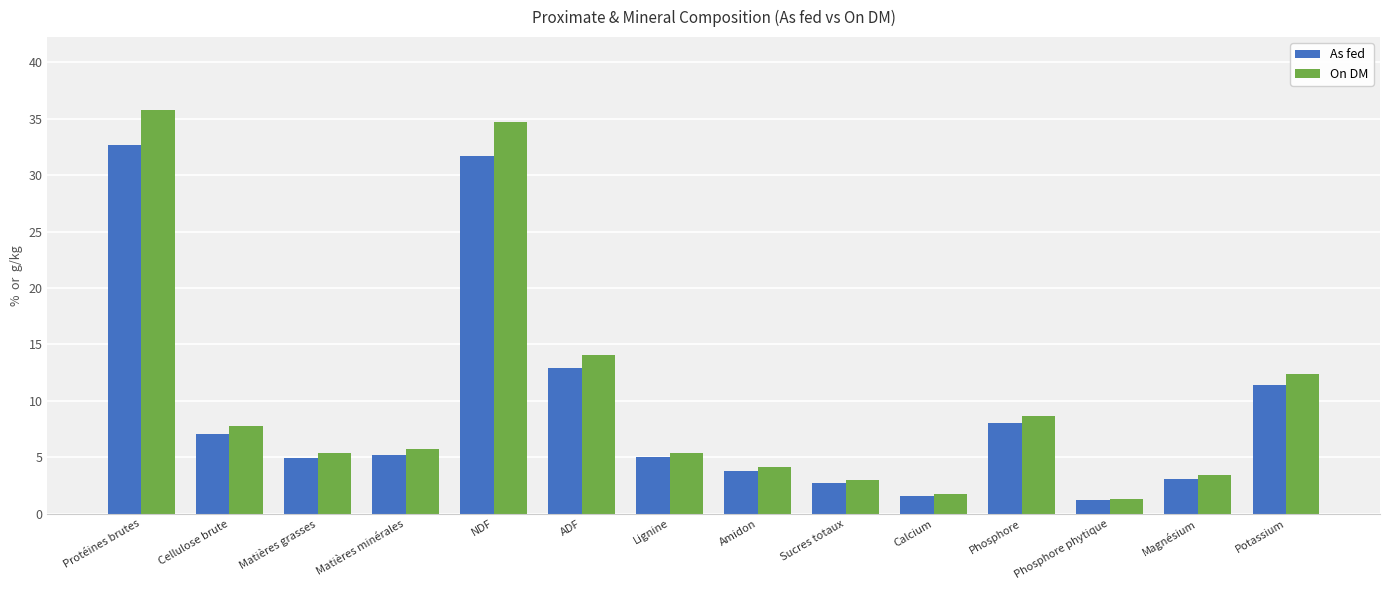

How many groups of bars are there?

14